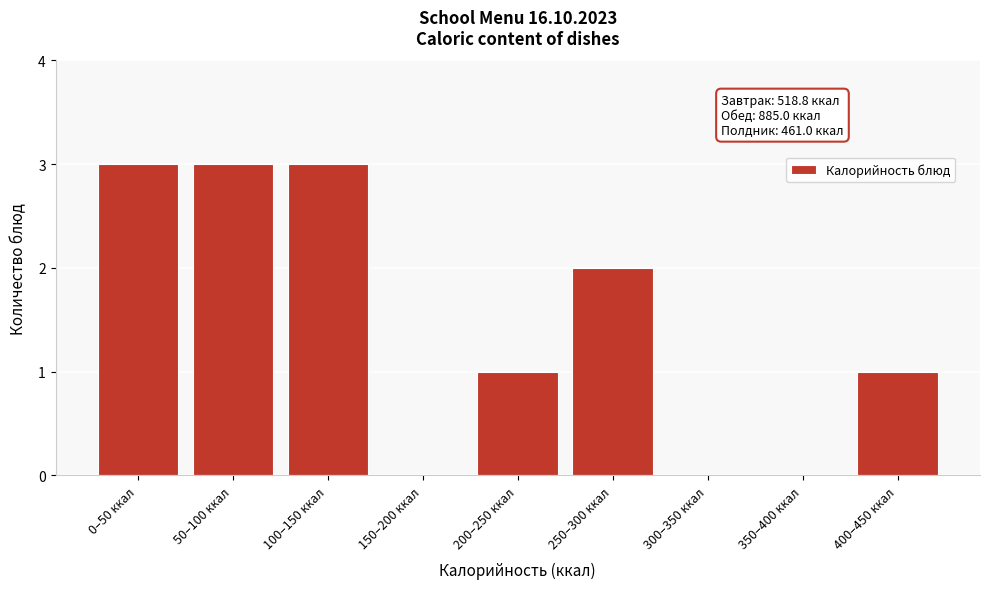

Reading left to right, extract all data points from this chart.

0–50 ккал=3	50–100 ккал=3	100–150 ккал=3	150–200 ккал=0	200–250 ккал=1	250–300 ккал=2	300–350 ккал=0	350–400 ккал=0	400–450 ккал=1